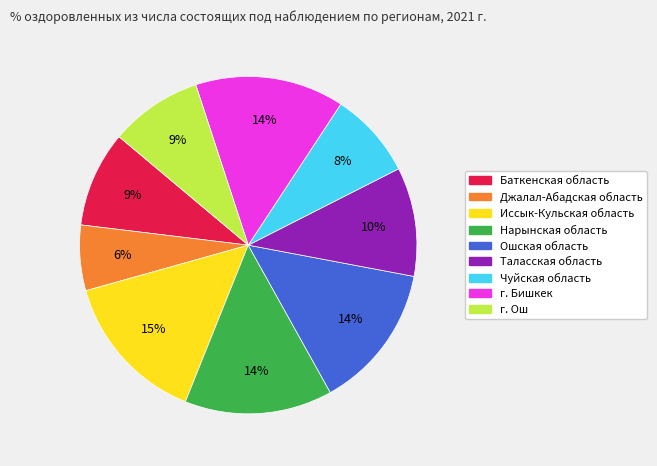

The Иссык-Кульская область slice represents 15% of the pie. True or false?

True